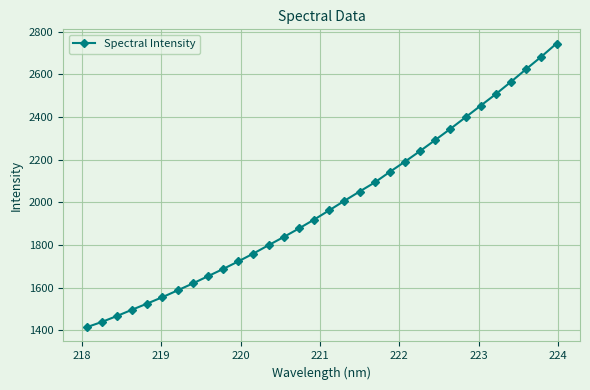

Is this an area chart (filled region under the line)?

No